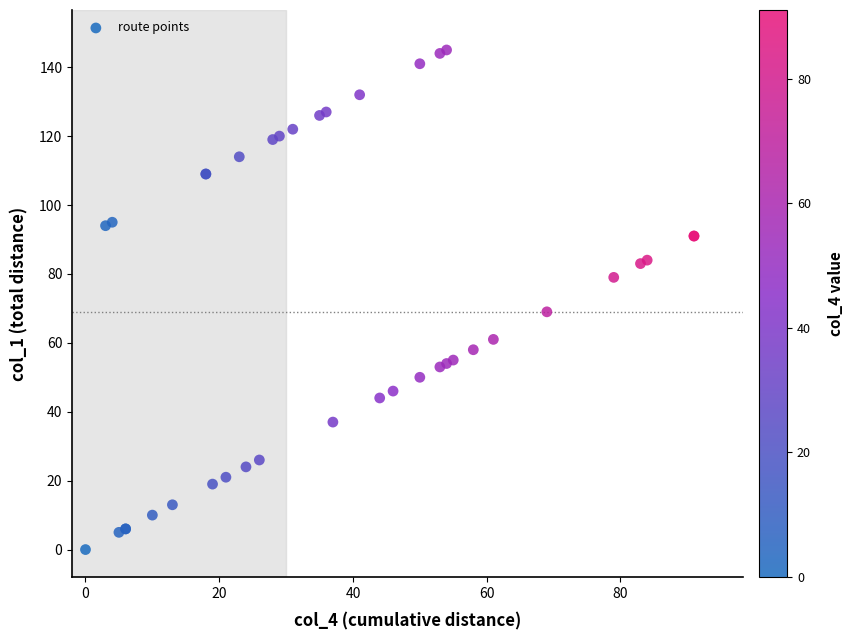

What Y value in the scatter plot is closest to 72?

69